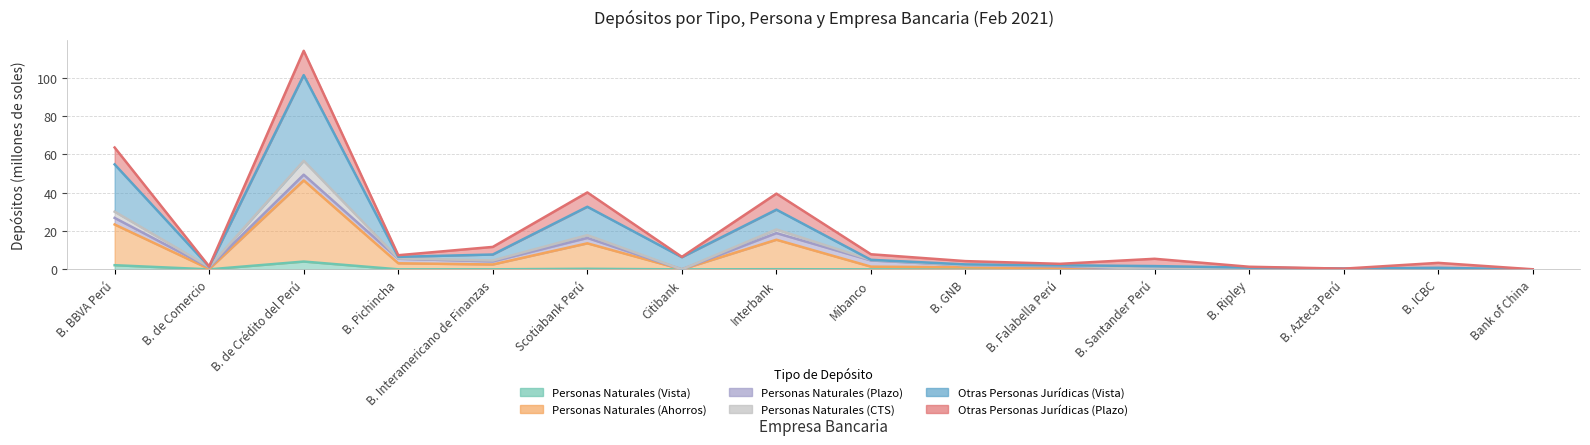

Is it true that Personas Naturales (Ahorros) equals 4.9 at B. Pichincha?

False